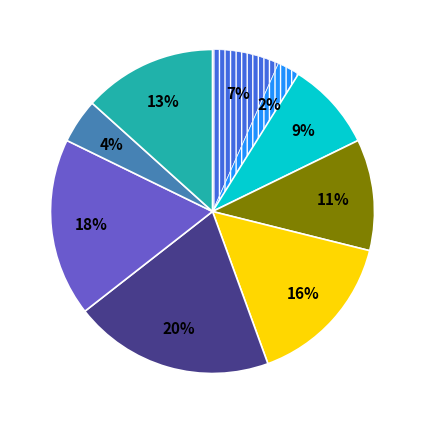

To the nearest percent, what is the average slice percentage?

11%